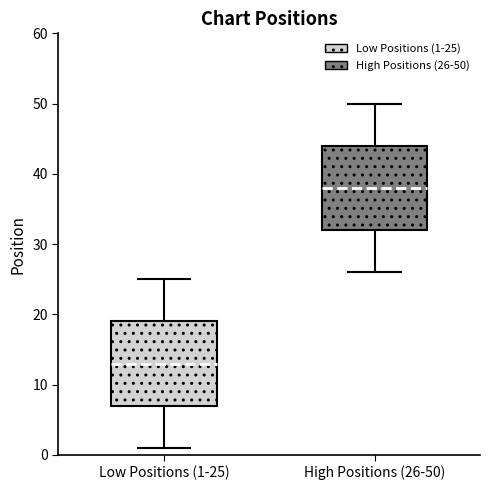

Reading left to right, read every box against the y-axis: the position of its median line, the range the box covers, and the ends of its whiskers. The values are not printed on the chart, so give them approximately, as read against the axis.

Low Positions (1-25): median 13, box 7 to 19, whiskers 1 to 25
High Positions (26-50): median 38, box 32 to 44, whiskers 26 to 50